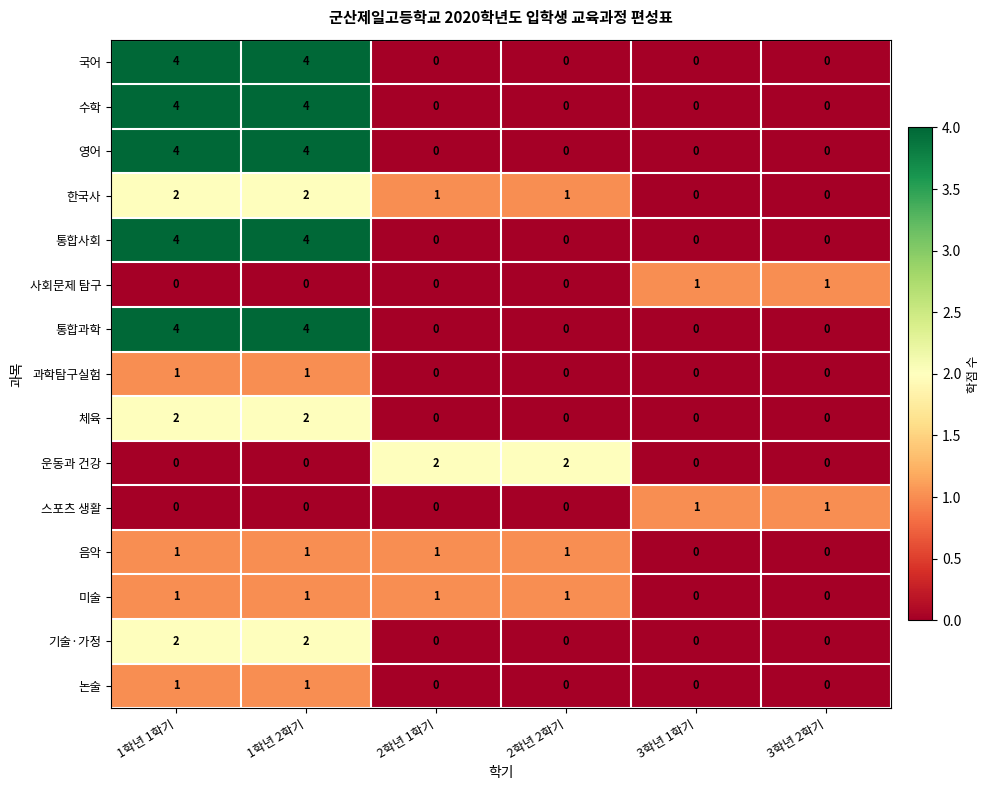

What is the difference between the second highest and second lowest values in the 통합사회 series?

4